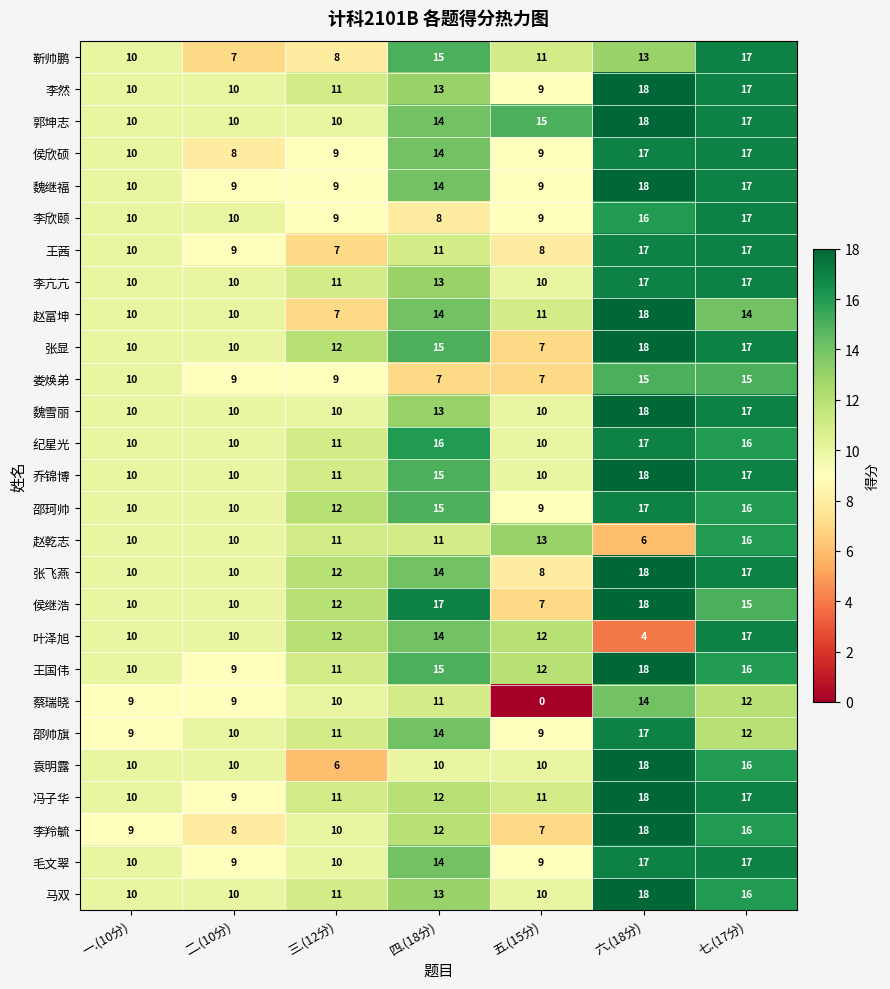

What is the spread (max minus min) of values at 三.(12分)?

6